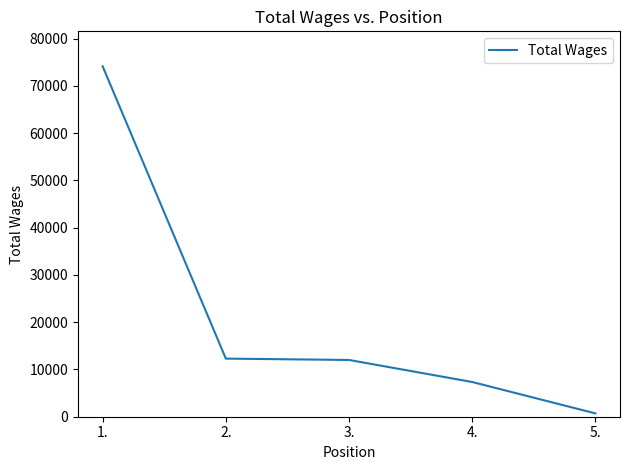

What is the sum of the values at 1. and 5.?

74840